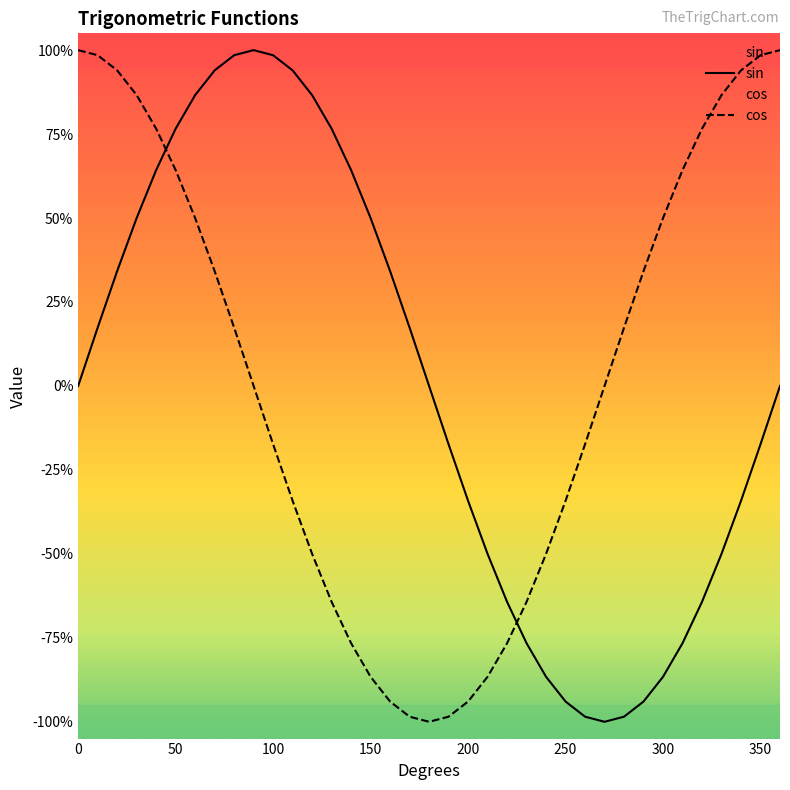

The value of cos at 170 is -1.0. True or false?

True